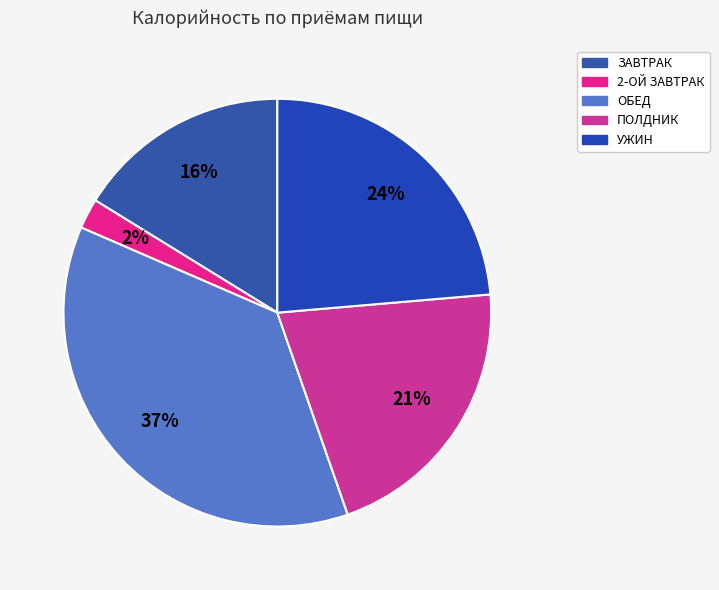

Count the number of slices in the pie.

5